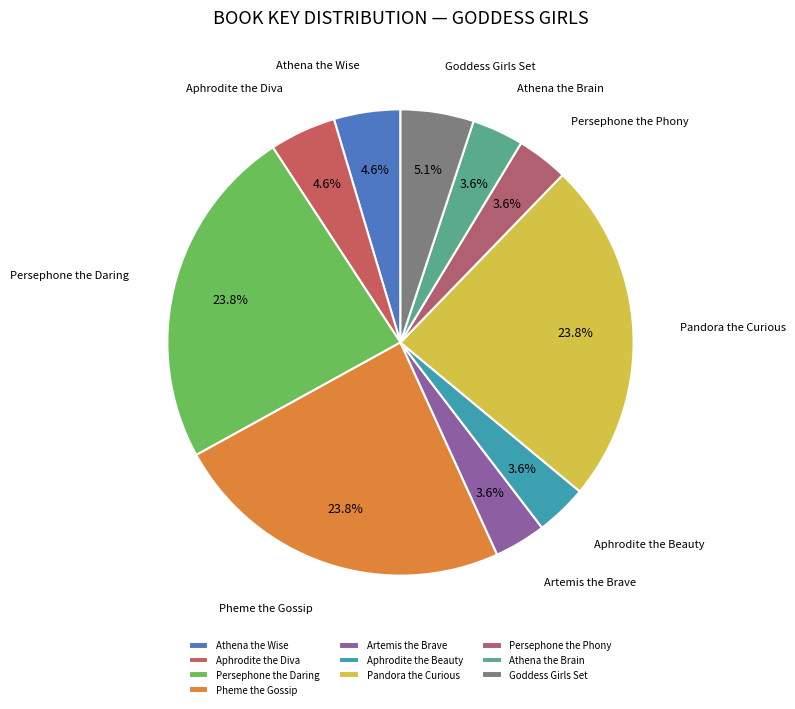

Between Persephone the Daring and Aphrodite the Beauty, which is larger?

Persephone the Daring